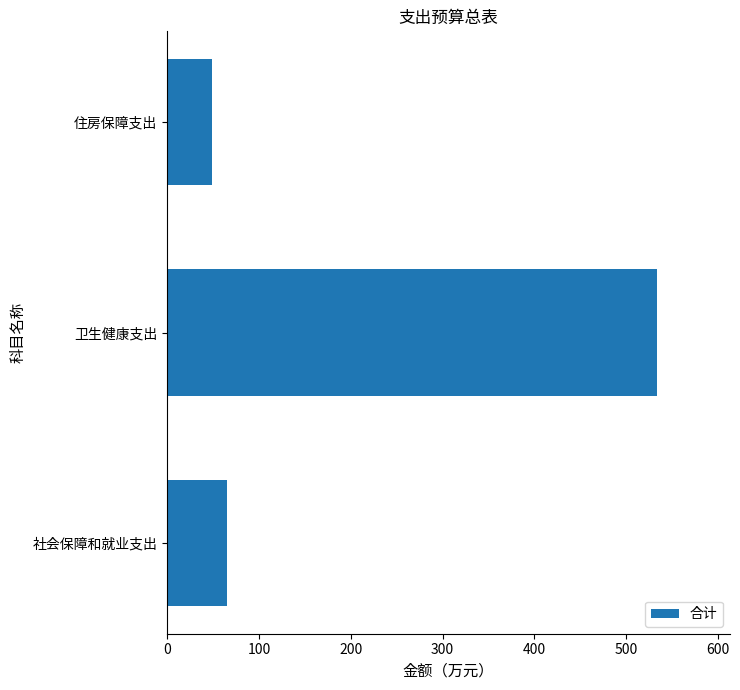

What is the average value?

215.8